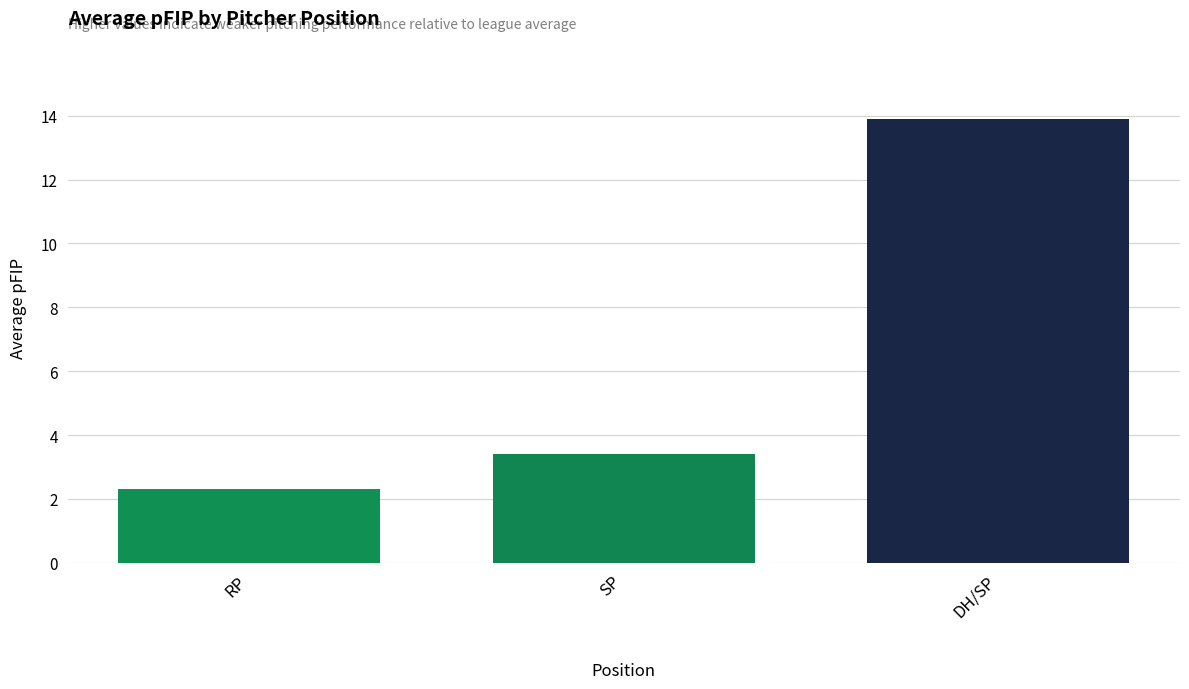

What is the difference between the maximum and minimum values?

11.6